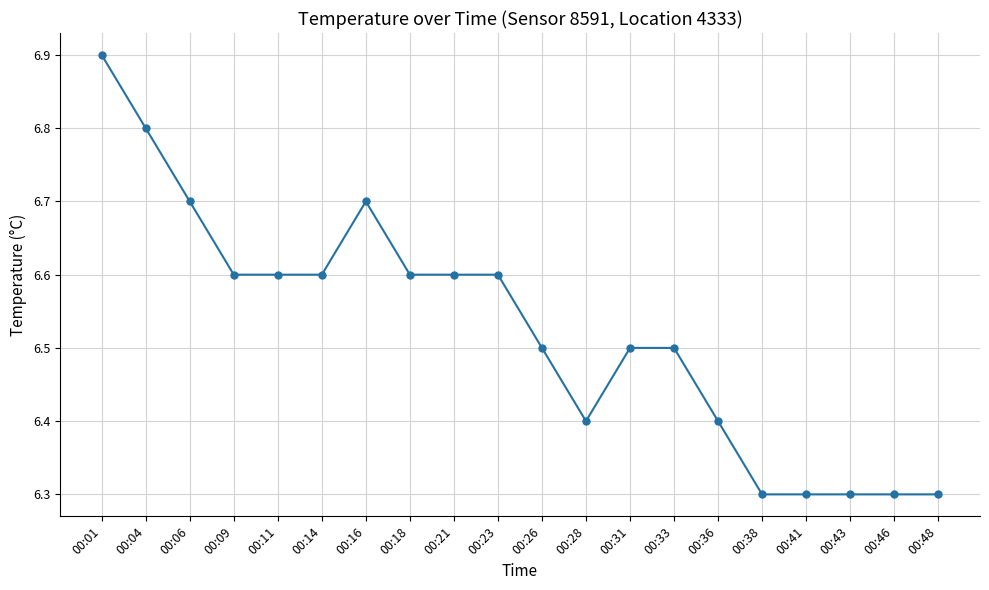

How many lines are shown in the chart?

1